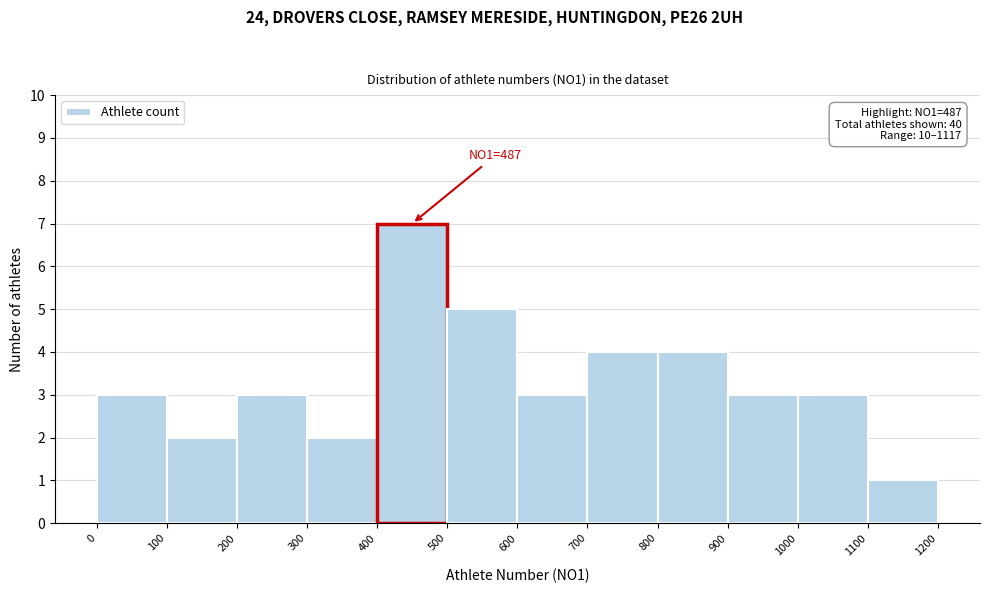

Over which range of the x-axis is the bar tallest?

400 to 500